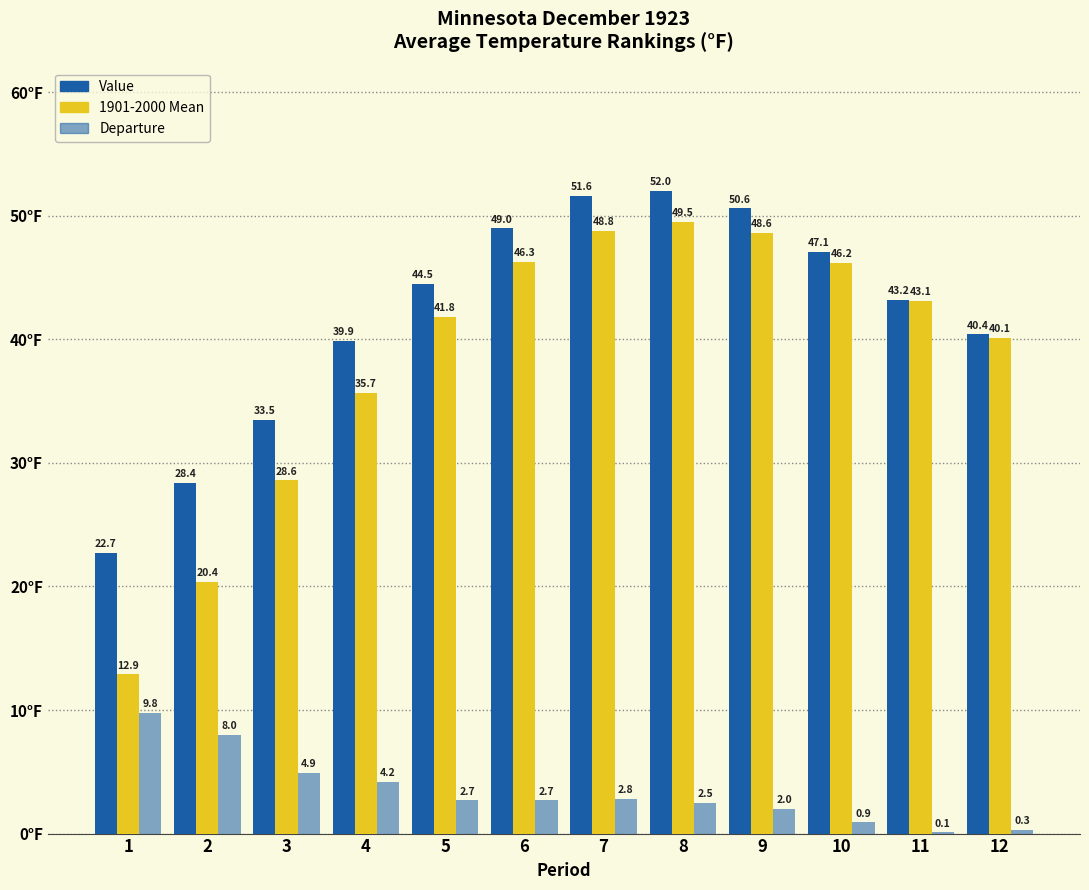

What is the approximate value of 1901-2000 Mean at 7?

48.8